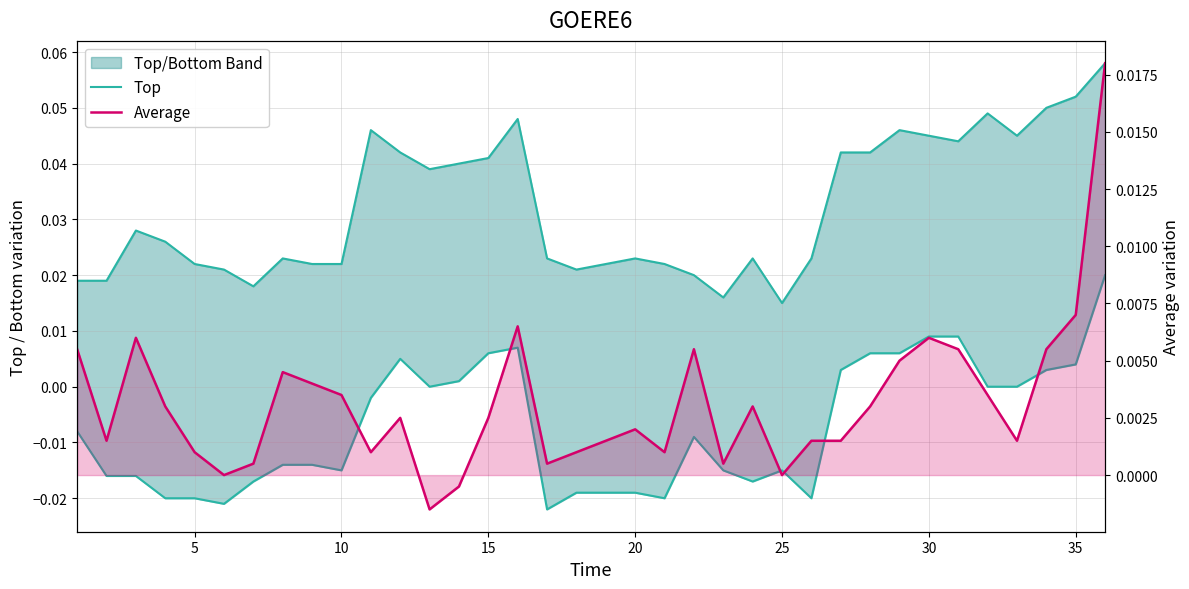

True or false: Top and Average intersect in this chart.

False